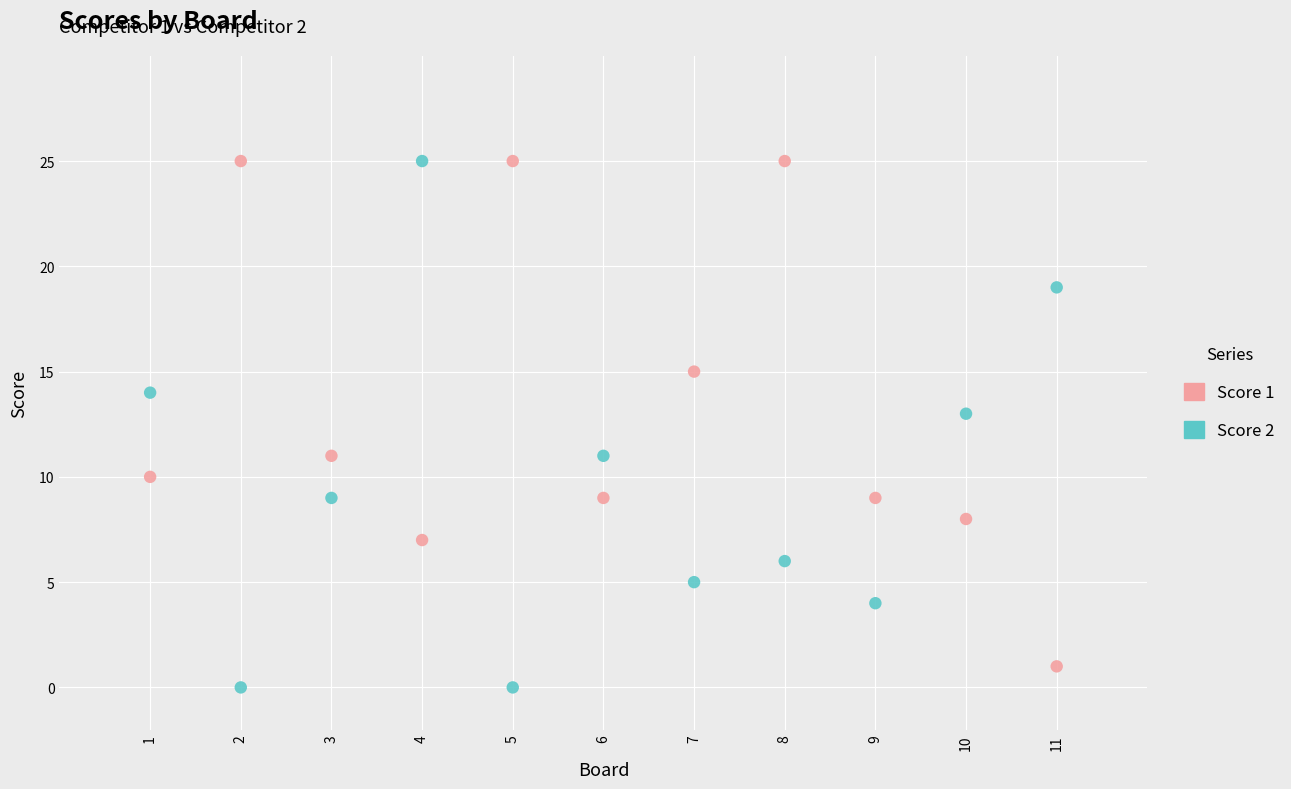

Which series reaches the minimum Y coordinate?

Score 2